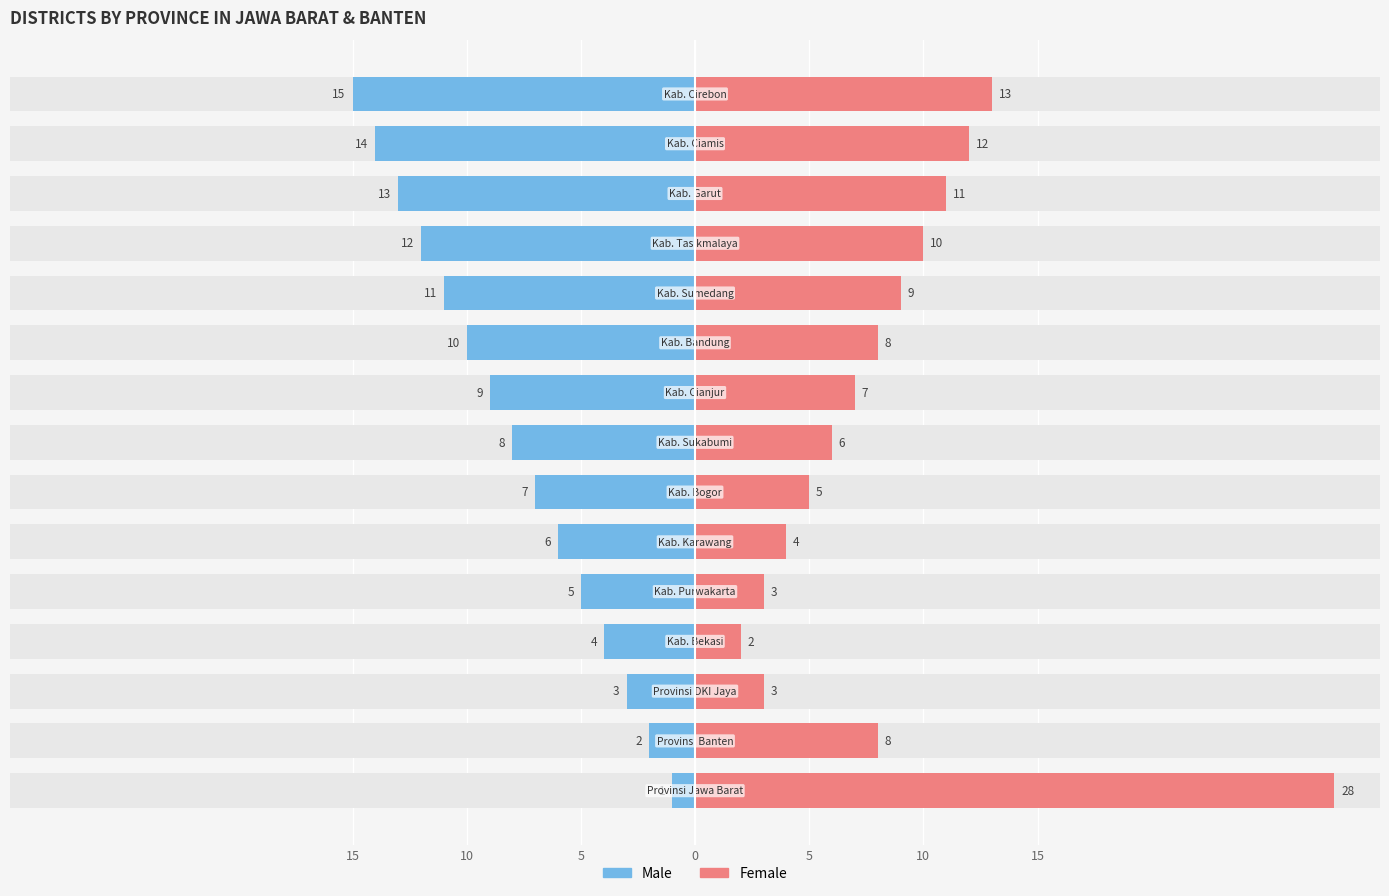

The Male series shows -6 at 0. True or false?

False